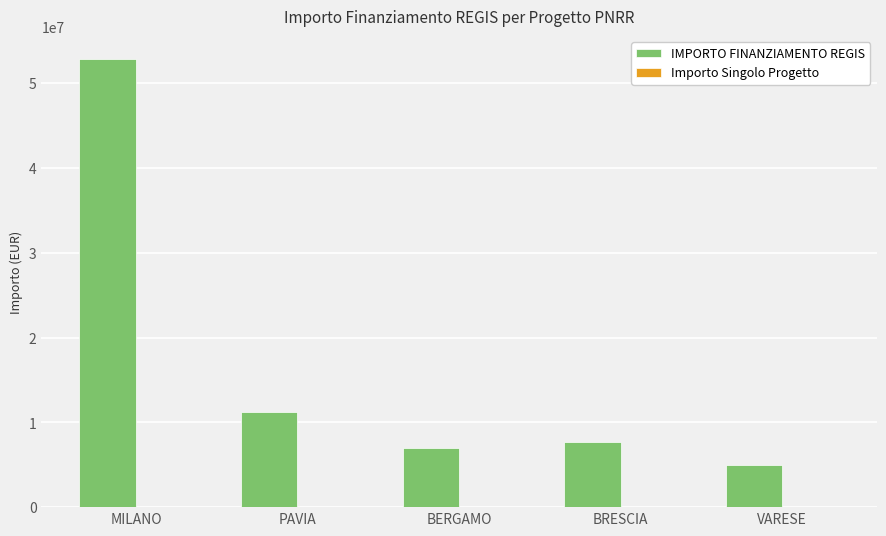

At which category is the sum across all series the highest?

MILANO